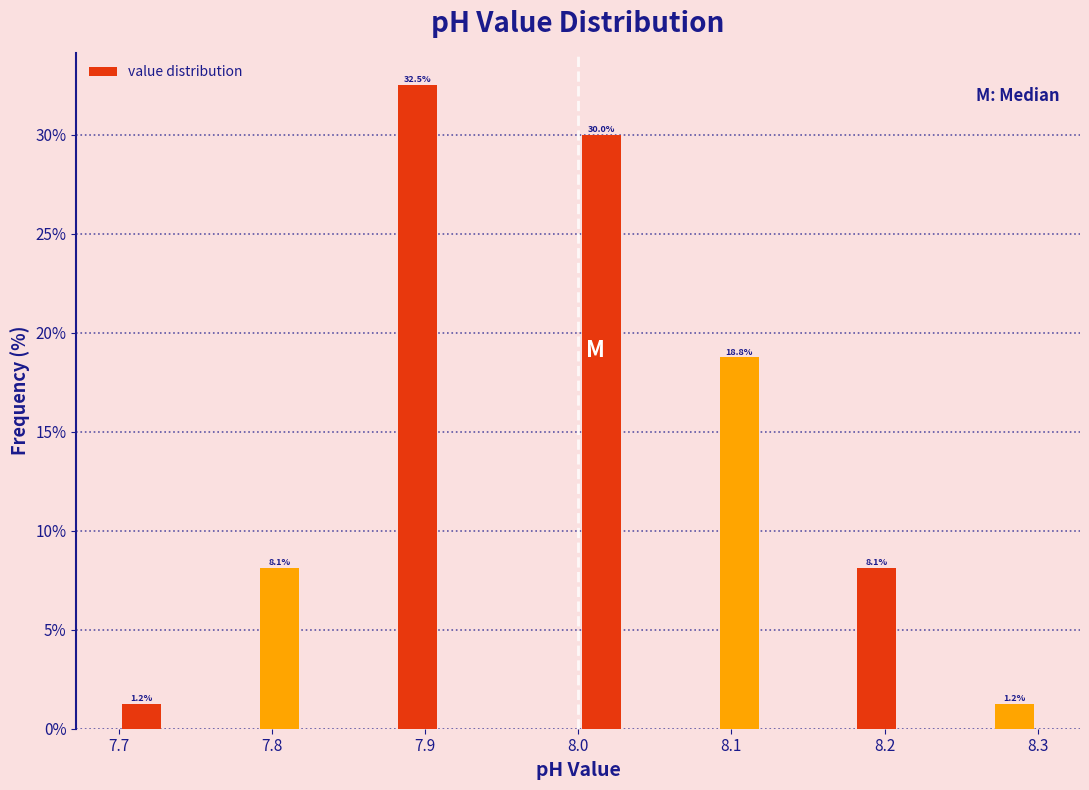

Read against the x-axis, roughly where is the centre of the tallest bar?

7.90